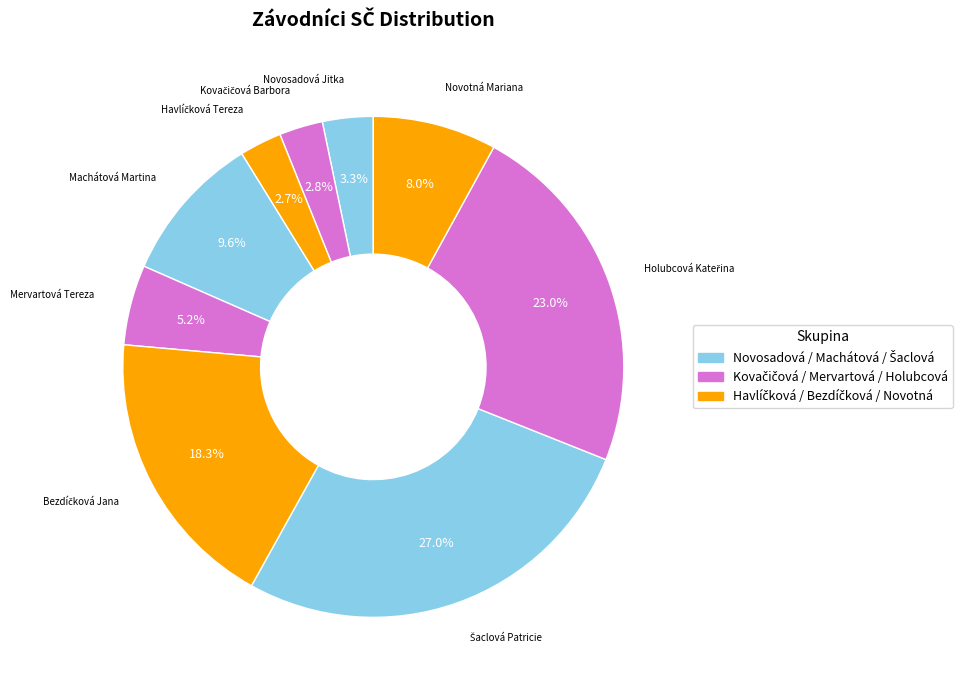

Which slice is the largest?

Šaclová Patricie